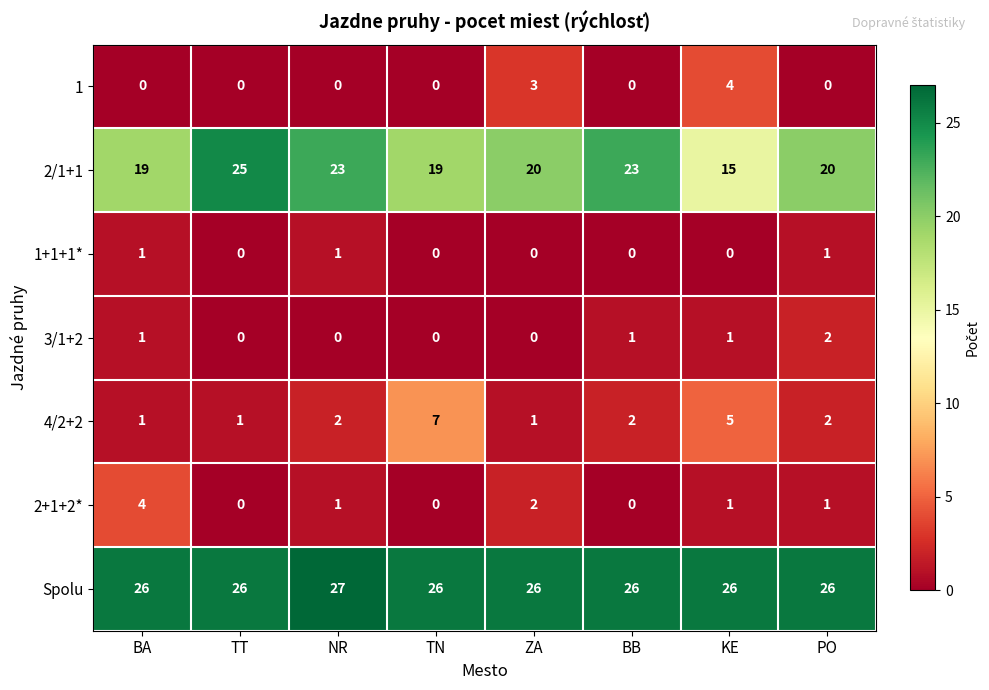

Which category has the highest value across all series?

NR